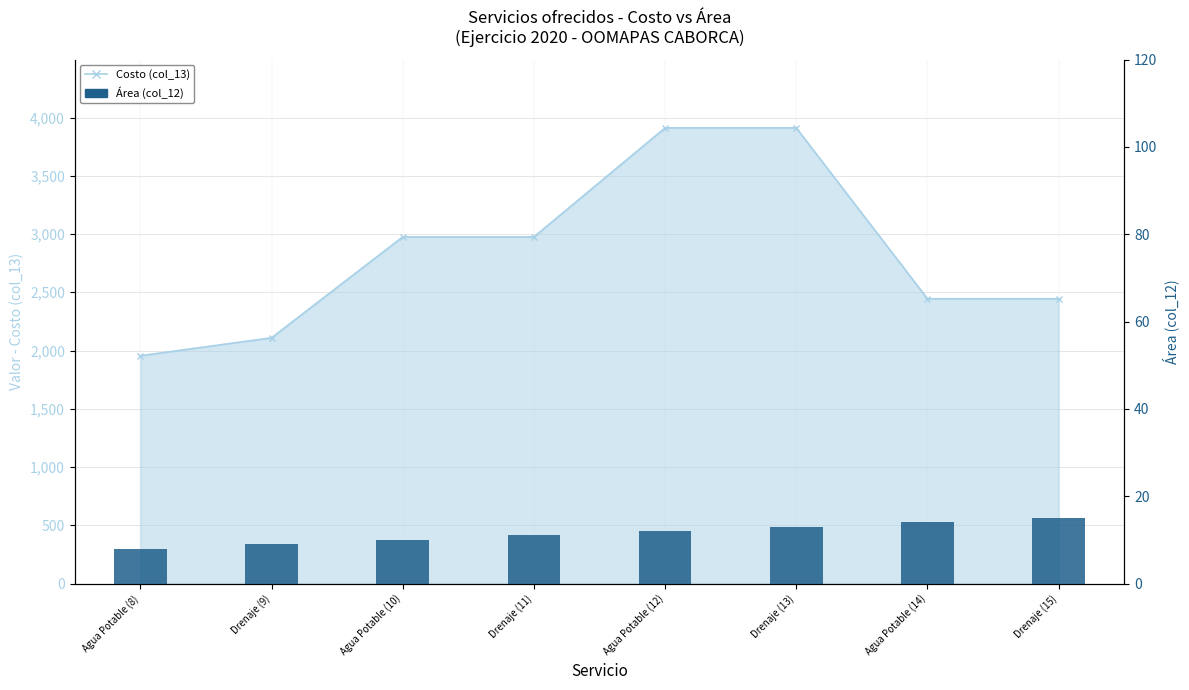

Where does the data first go above 12?

Drenaje (13)